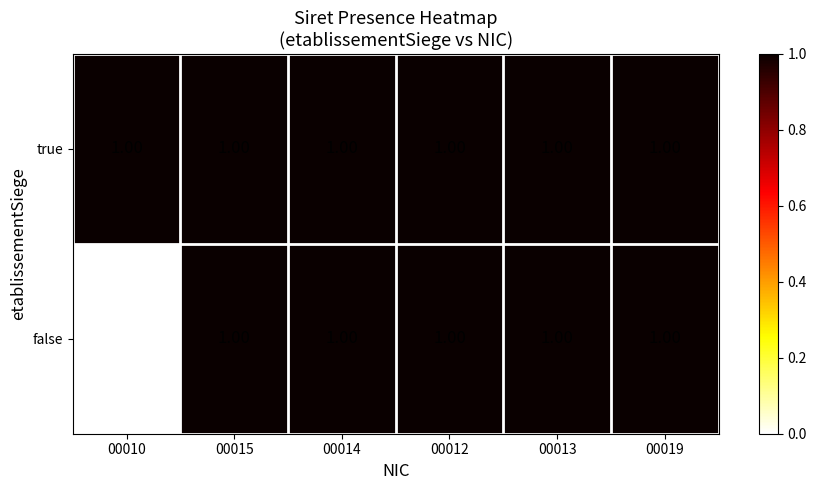

Which series has the largest total across all categories?

true